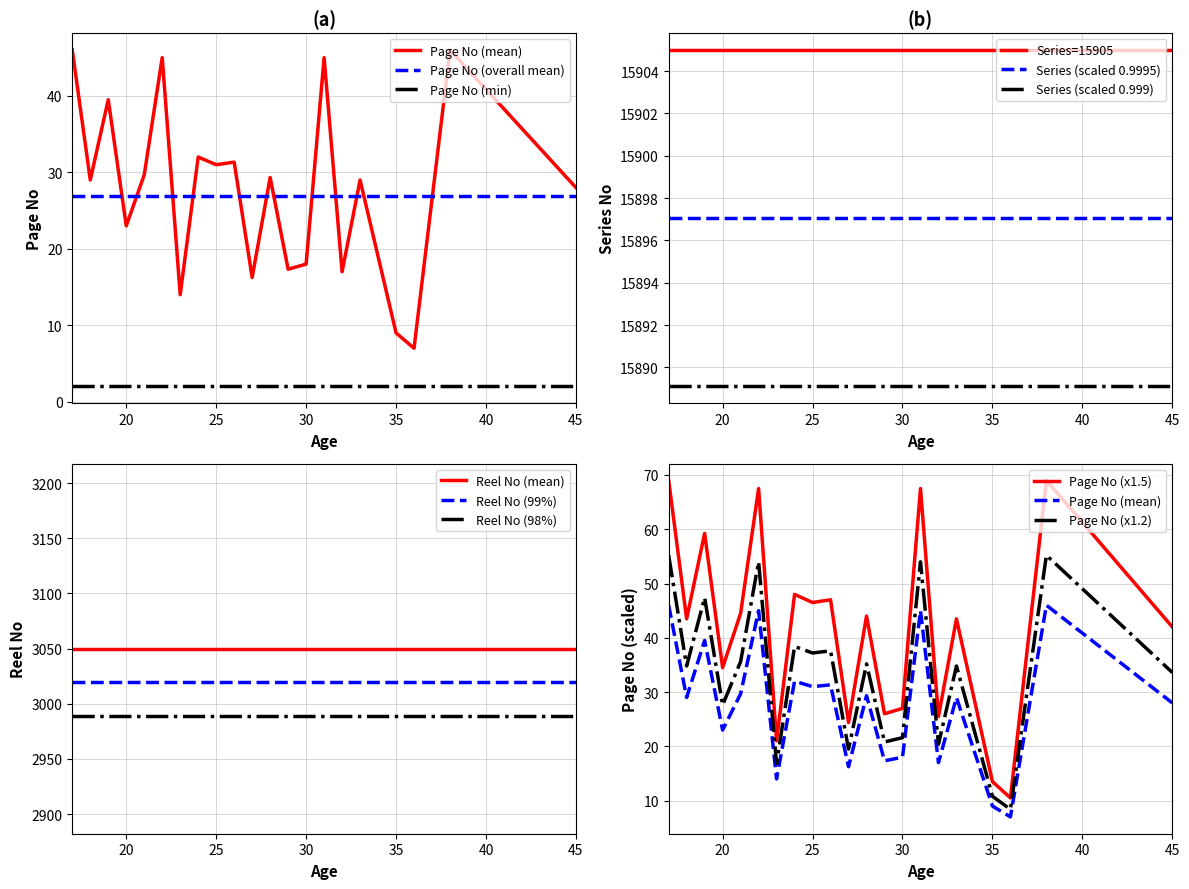

Is this an area chart (filled region under the line)?

No